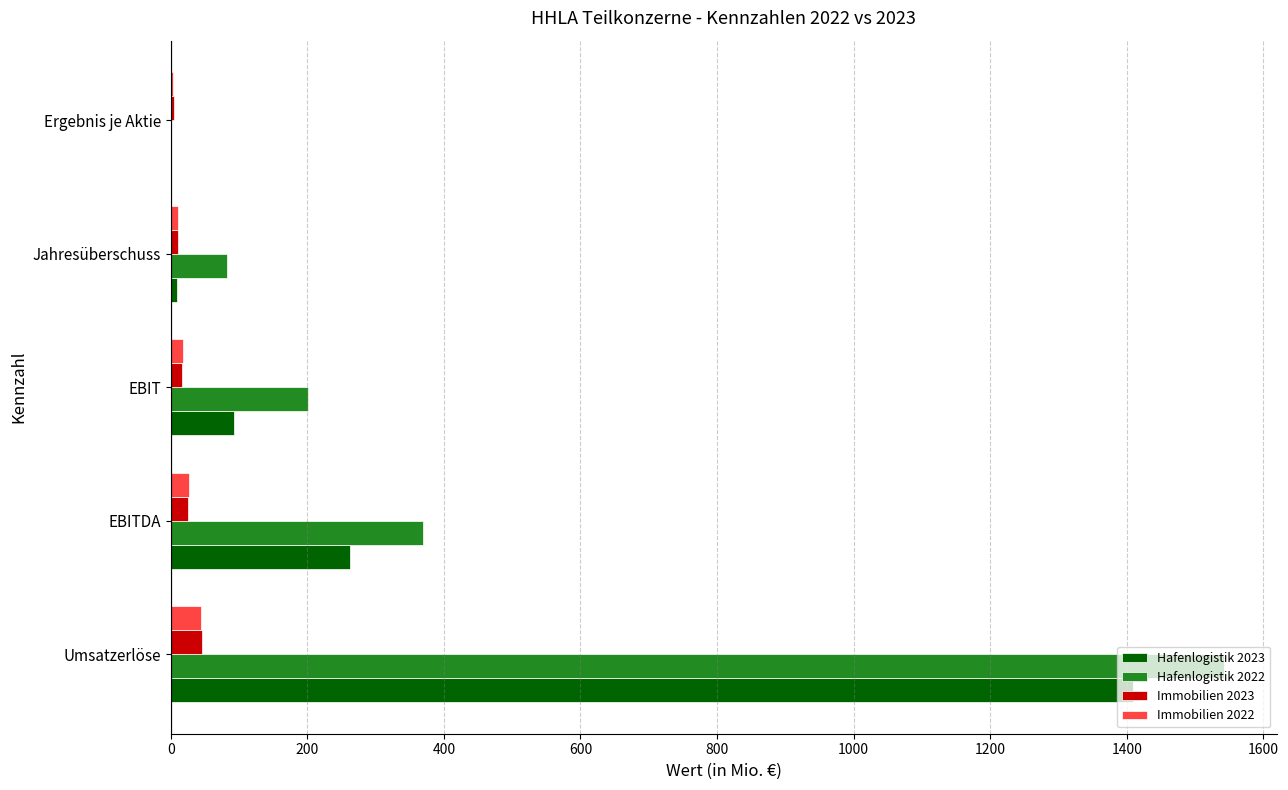

Which series has the largest total across all categories?

Hafenlogistik 2022